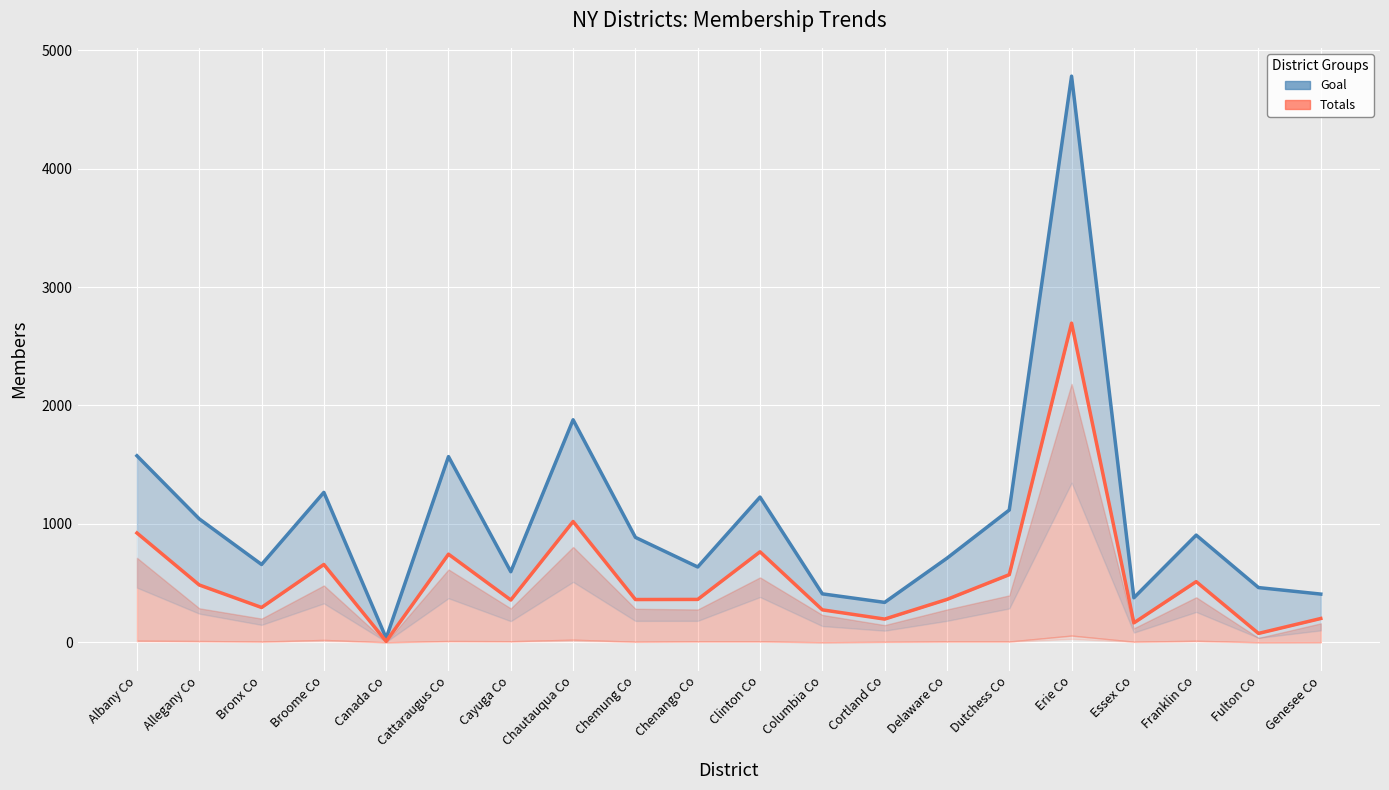

What value does the Goal series have at Fulton Co?

462